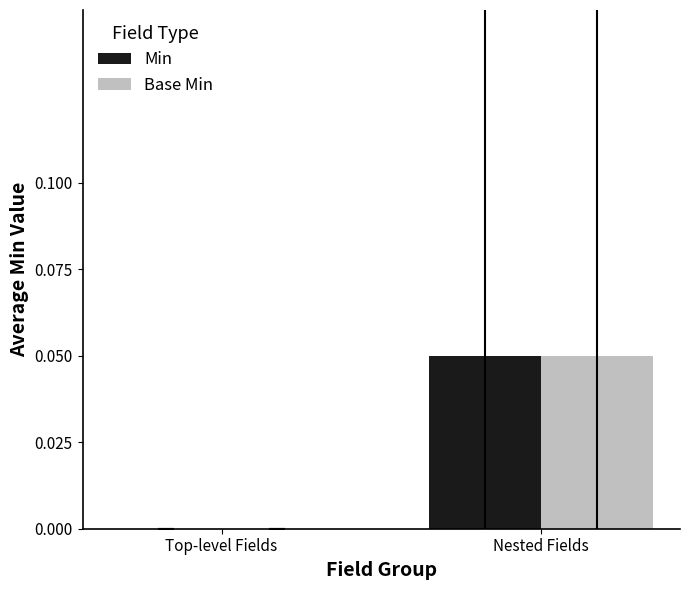

Is the value of Min at Nested Fields greater than the value of Base Min at Top-level Fields?

Yes